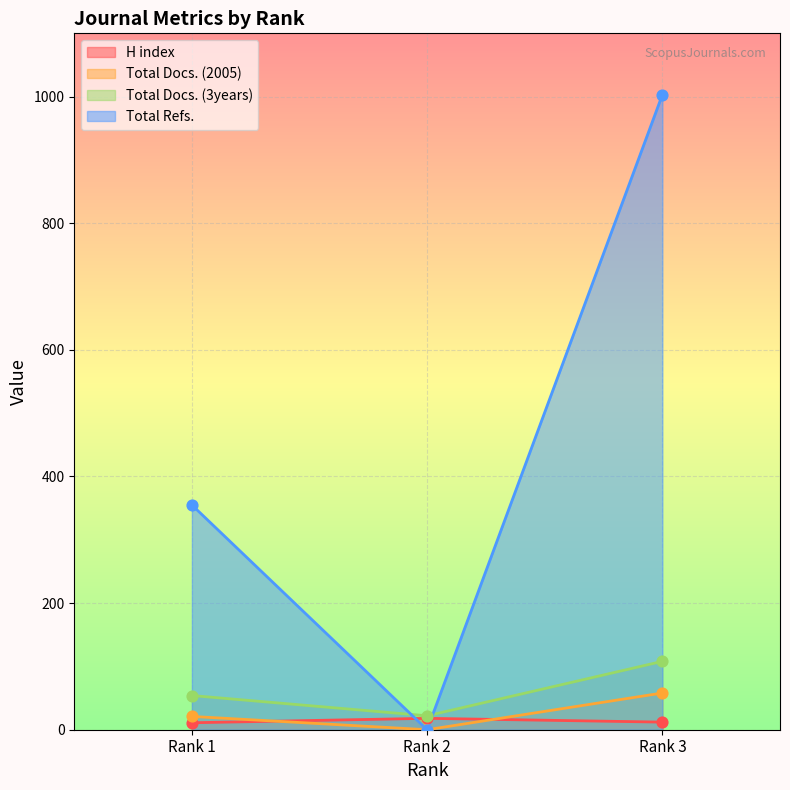

Which series contains the lowest Y value?

Total Docs. (2005)